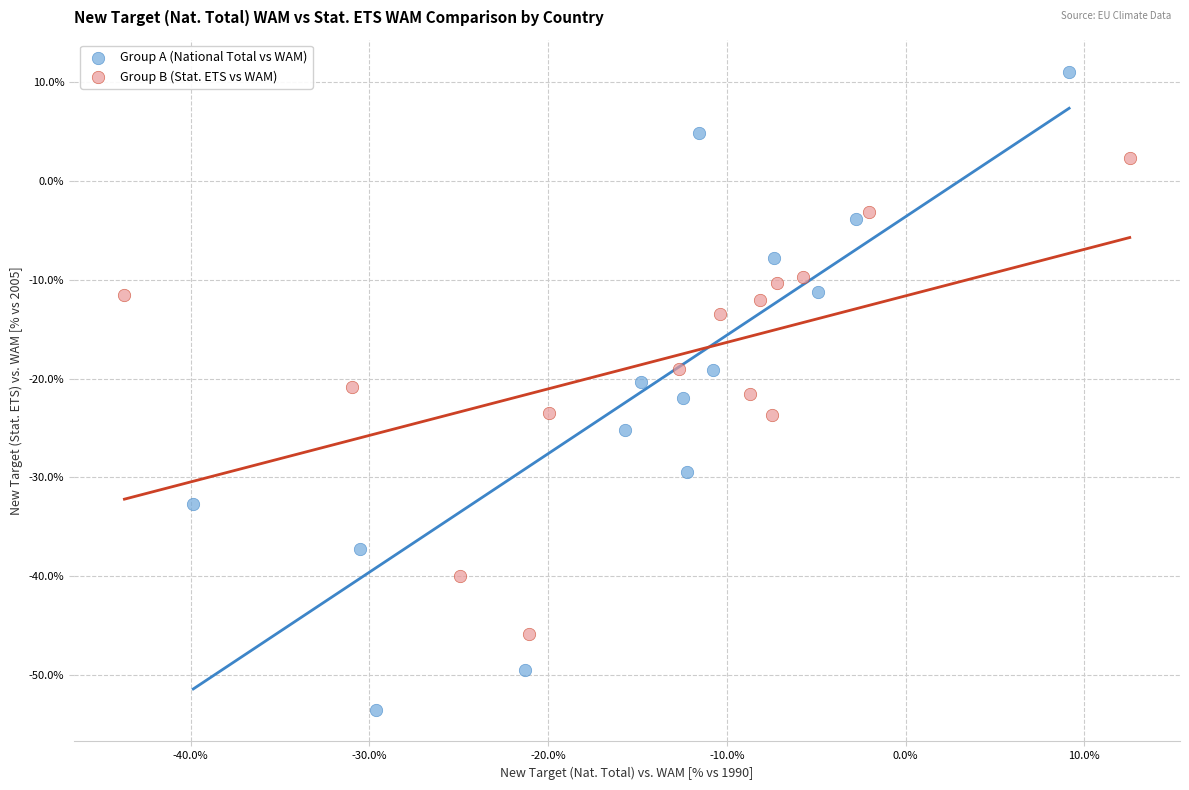

Which series has the largest Y range (max minus min)?

Group A (National Total vs WAM)